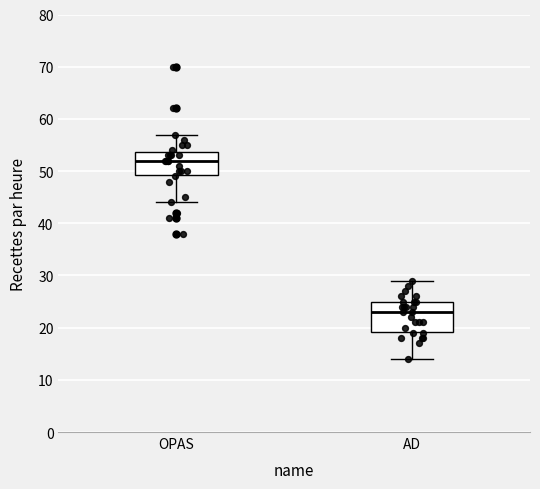

Which box's median line is the lowest?

AD